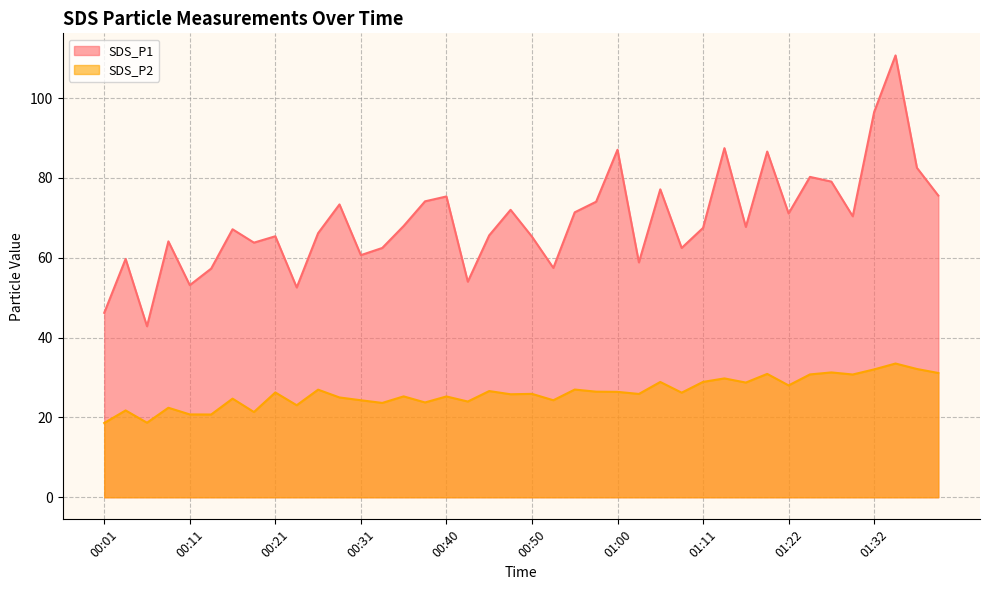

True or false: SDS_P2 has more than 1 interior local peaks.

True